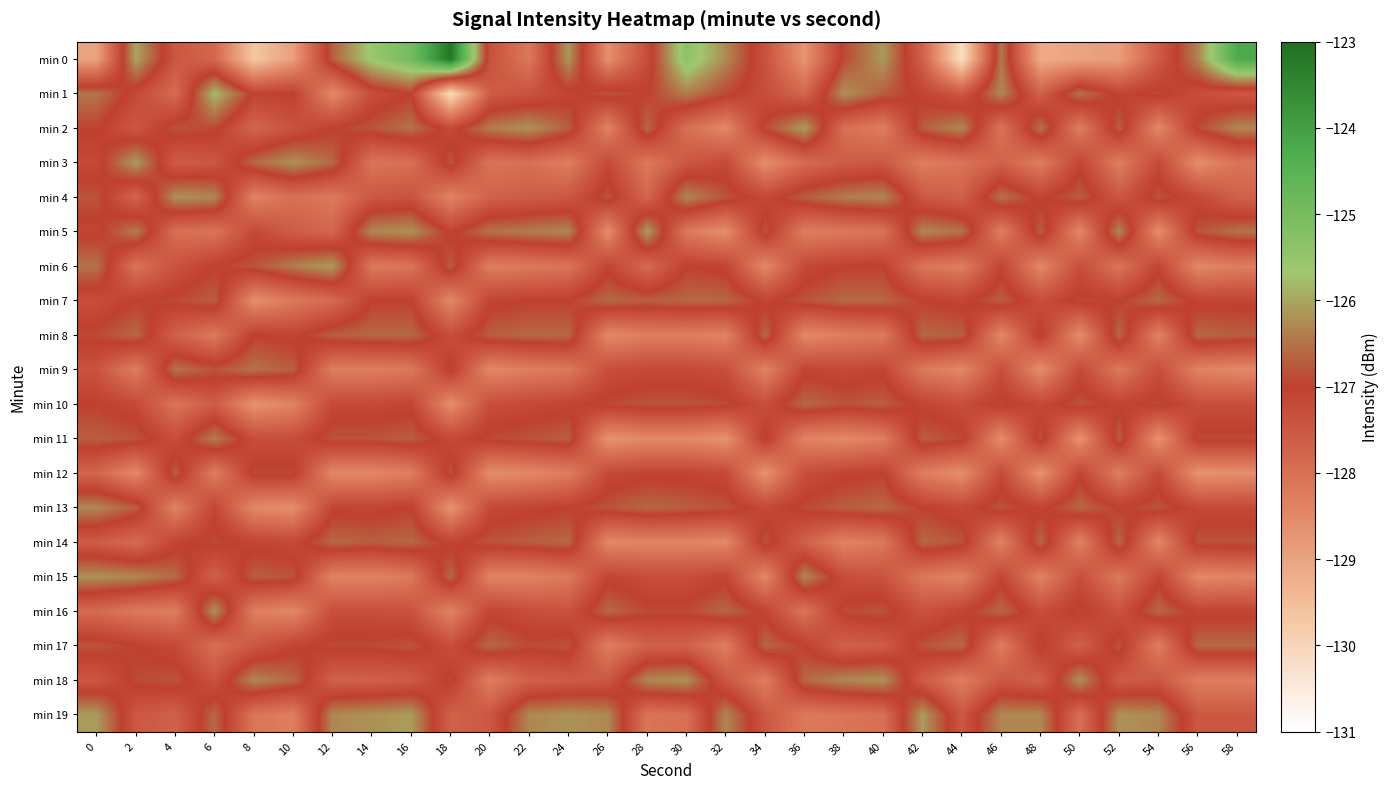

Between 22 and 44, which is larger?

22